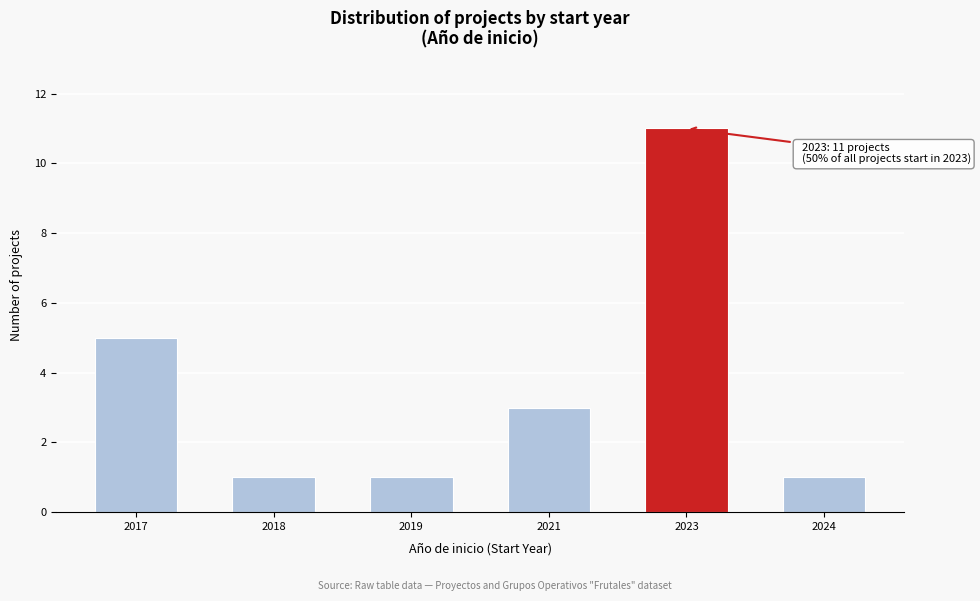

Reading right to left, what are all the values shown in this chart?

1	11	3	1	1	5